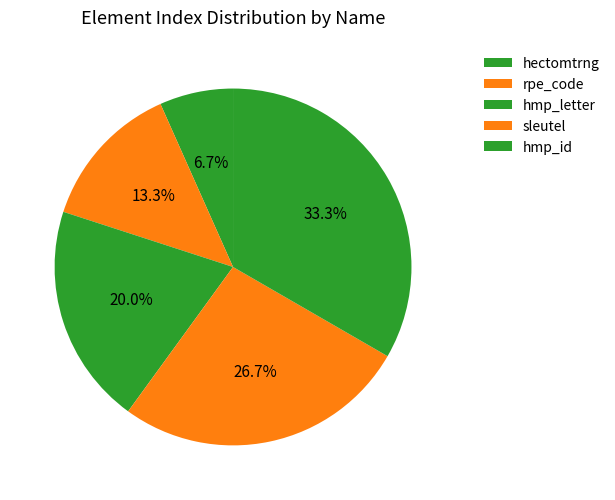

To the nearest percent, what is the average slice percentage?

20%